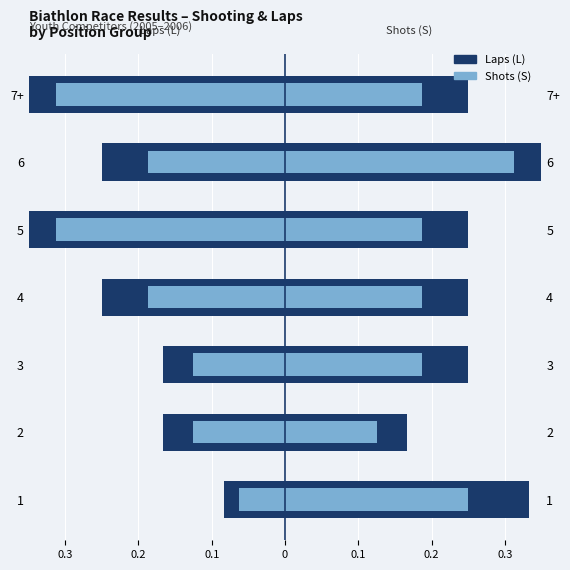

What is the minimum value for Shots (S) – Census style?

0.1